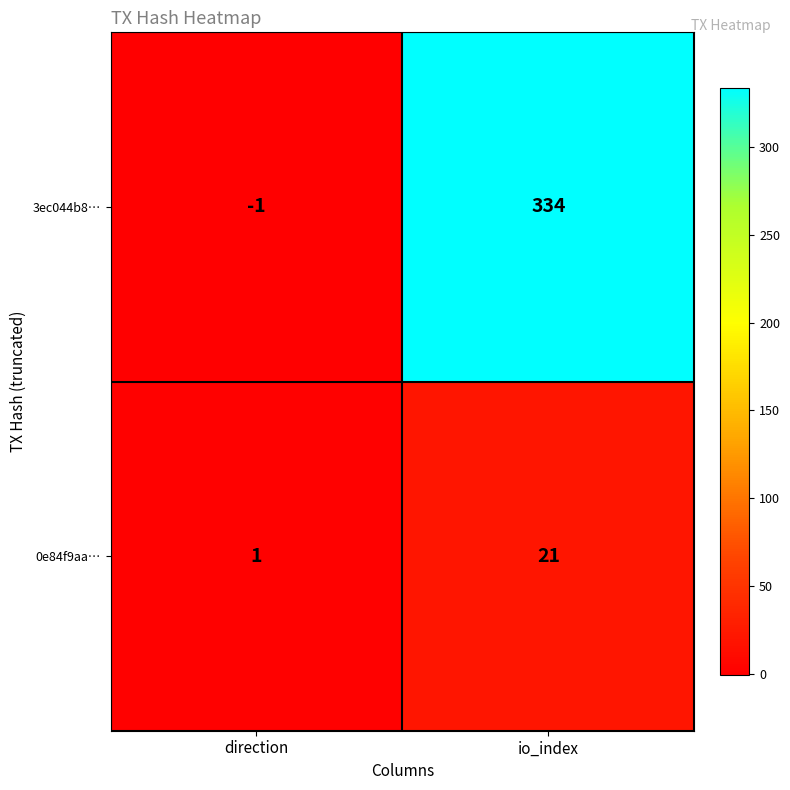

Which series has the largest total across all categories?

3ec044b8…